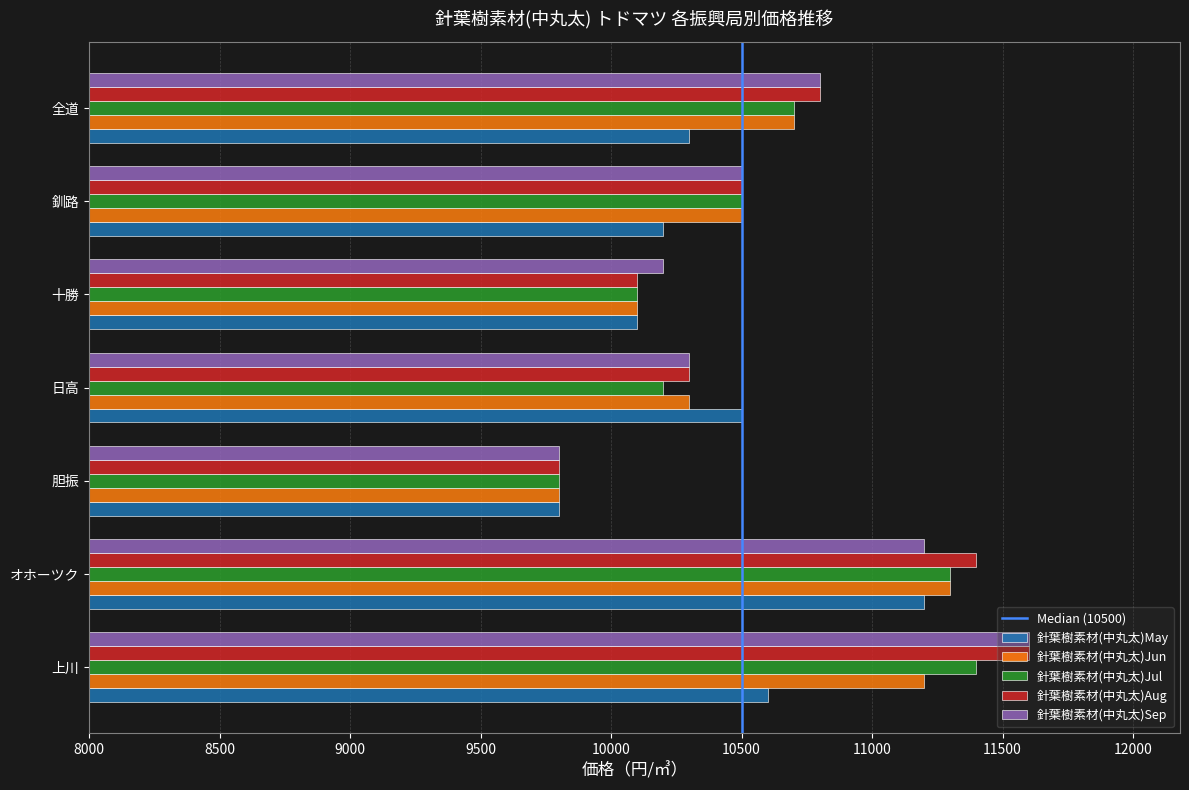

What is the spread (max minus min) of values at 上川?

1000